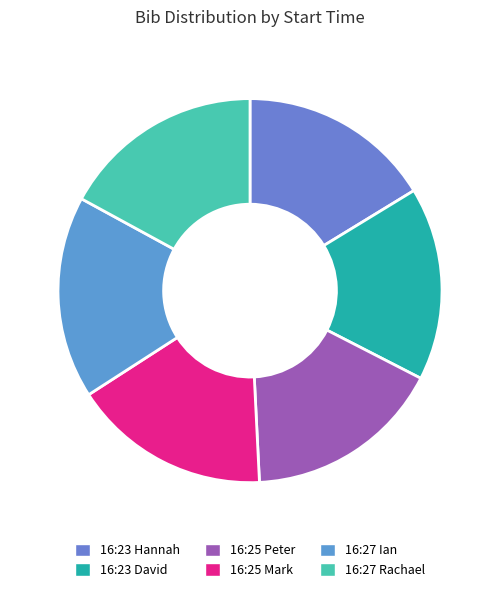

How many slices are in this pie chart?

6